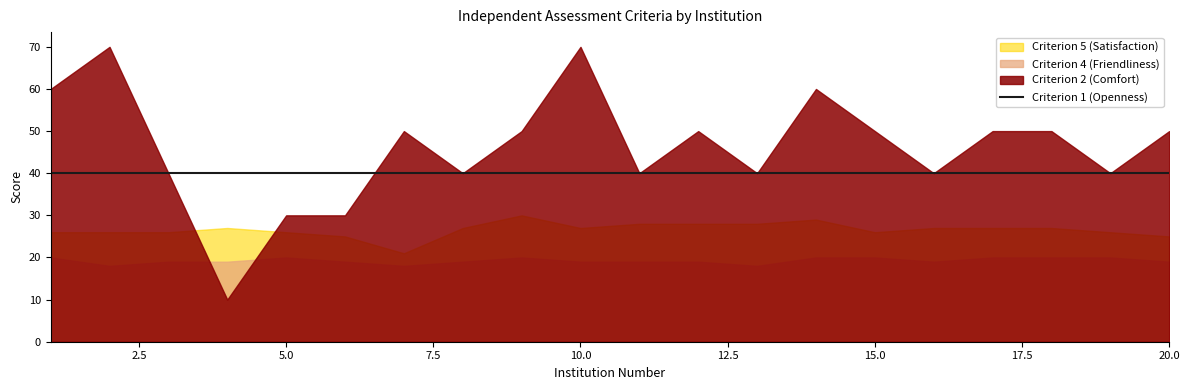

Which series has the largest range (max minus min)?

Criterion 2 (Comfort)